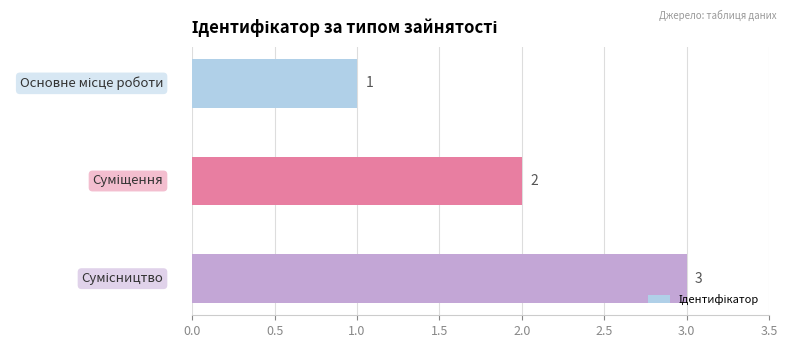

How many series are shown in this chart?

1